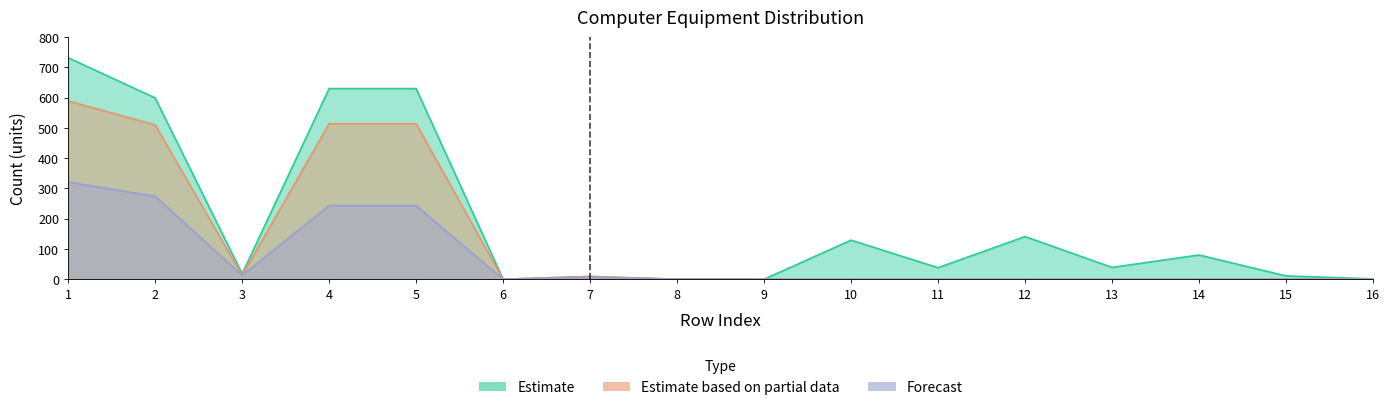

How many distinct data groups are displayed?

3